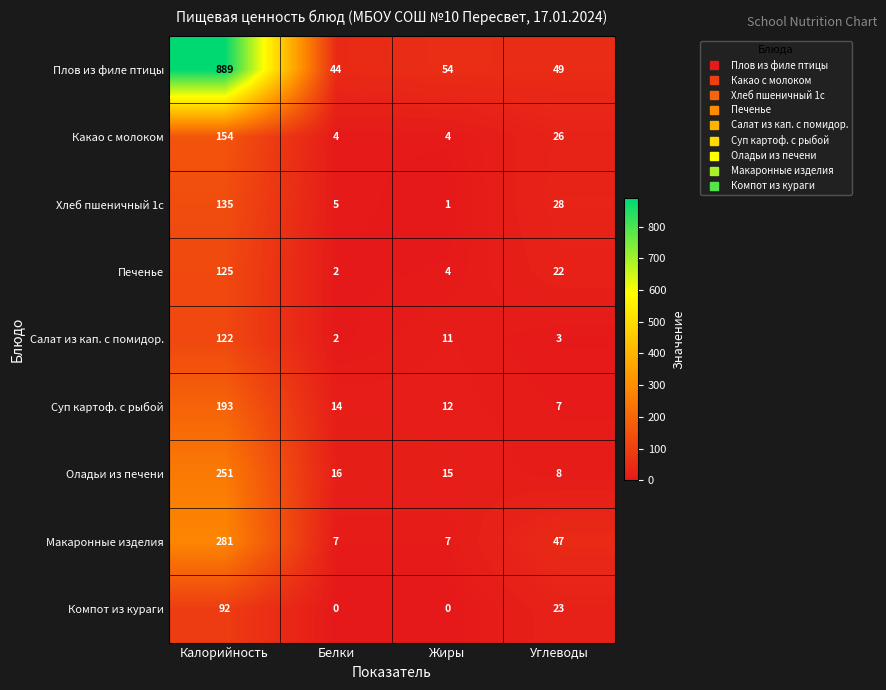

What is the spread (max minus min) of values at Калорийность?

797